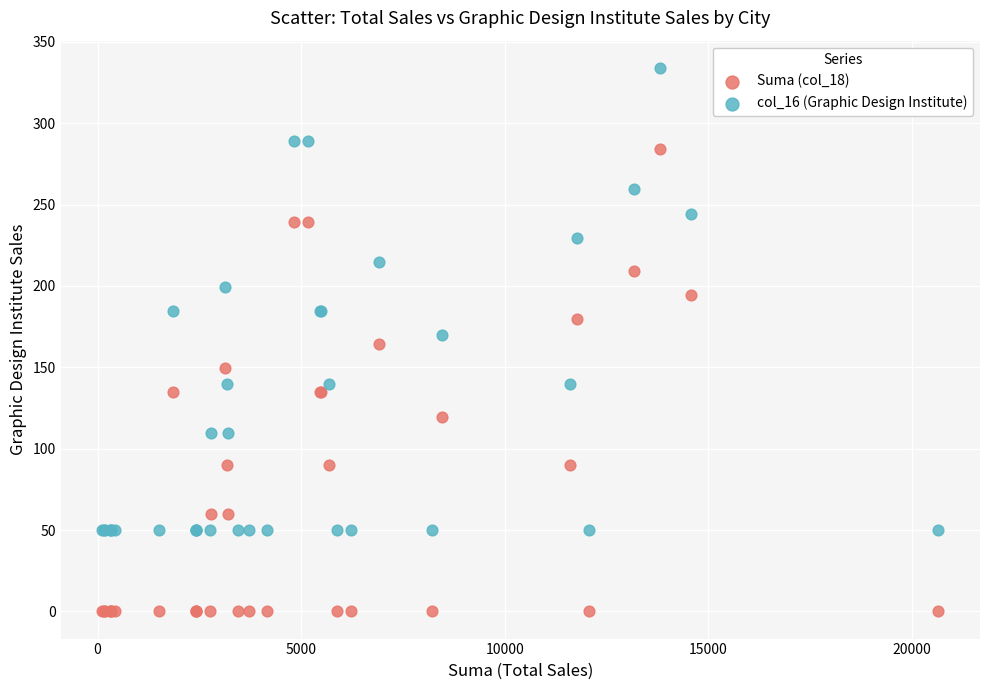

Which series contains the highest Y value?

col_16 (Graphic Design Institute)